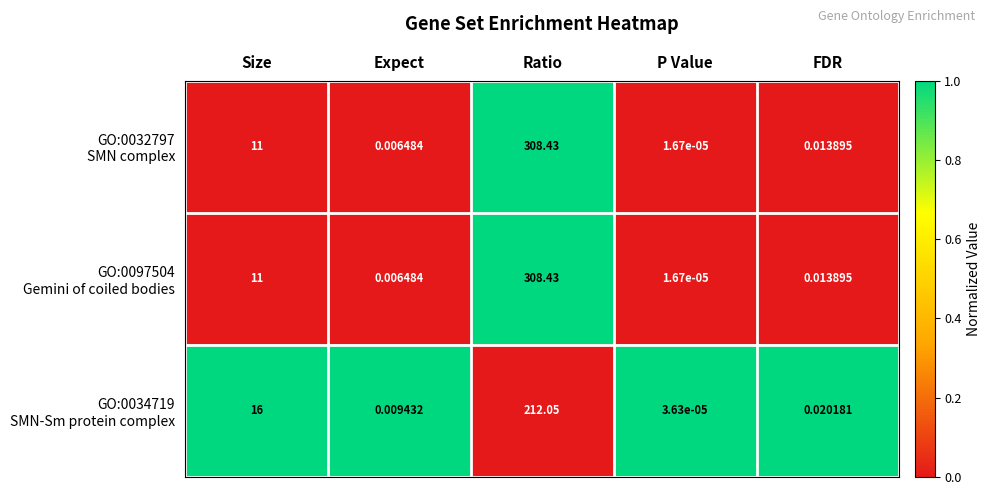

Which category has the lowest value across all series?

P Value